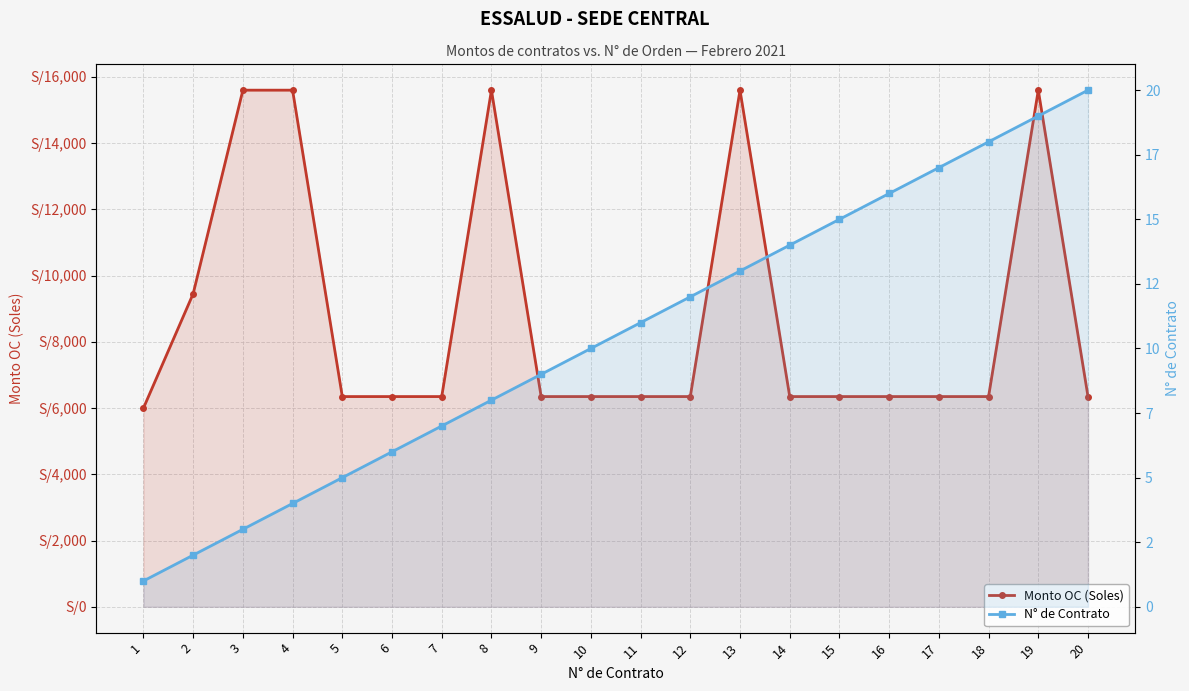

Reading left to right, list all the values displayed in this chart.

Monto OC (Soles): 1=6000	2=9453	3=15600	4=15600	5=6348	6=6348	7=6348	8=15600	9=6348	10=6348	11=6348	12=6348	13=15600	14=6348	15=6348	16=6348	17=6348	18=6348	19=15600	20=6348
N° de Contrato: 1=1	2=2	3=3	4=4	5=5	6=6	7=7	8=8	9=9	10=10	11=11	12=12	13=13	14=14	15=15	16=16	17=17	18=18	19=19	20=20